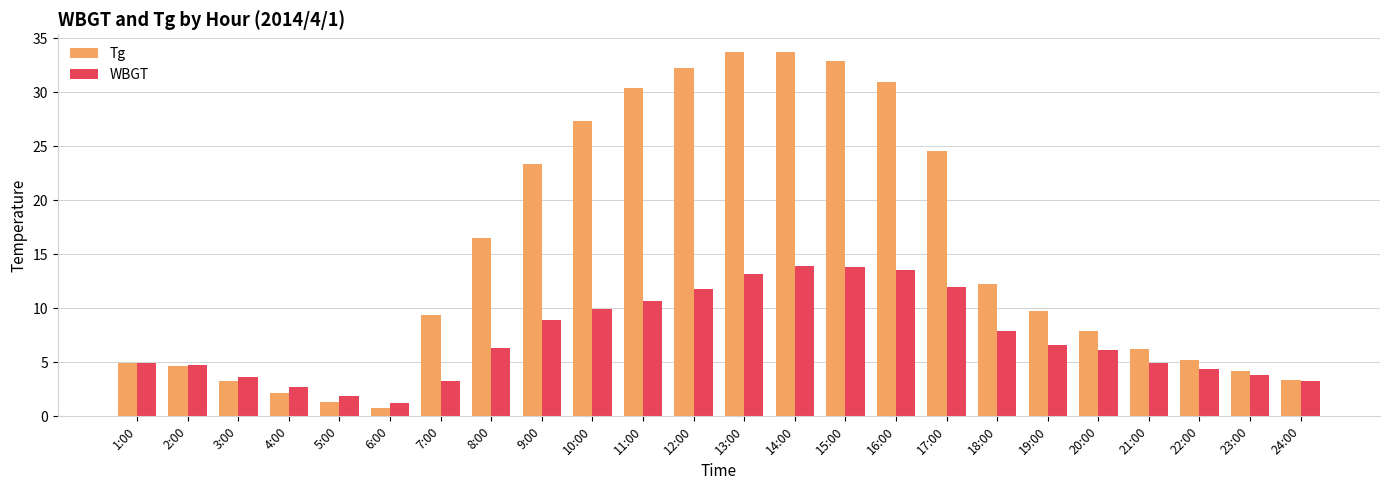

The Tg series shows 4.2 at 23:00. True or false?

True